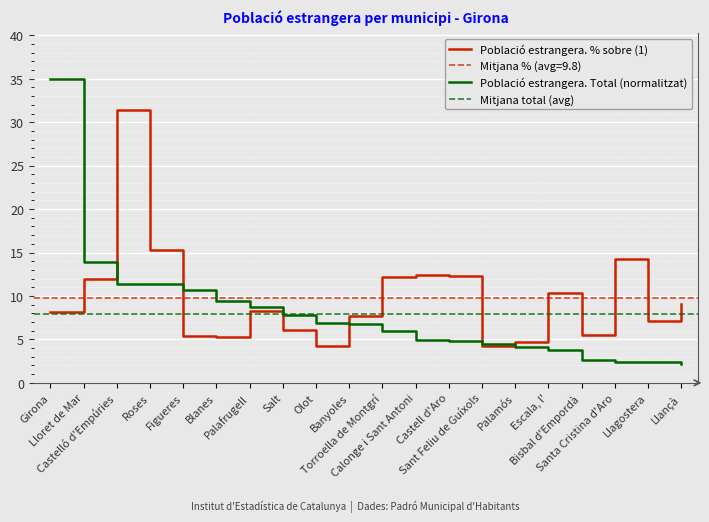

Is the value of Població estrangera. % sobre (1) at Castelló d'Empúries greater than the value of Població estrangera. Total at Blanes?

Yes